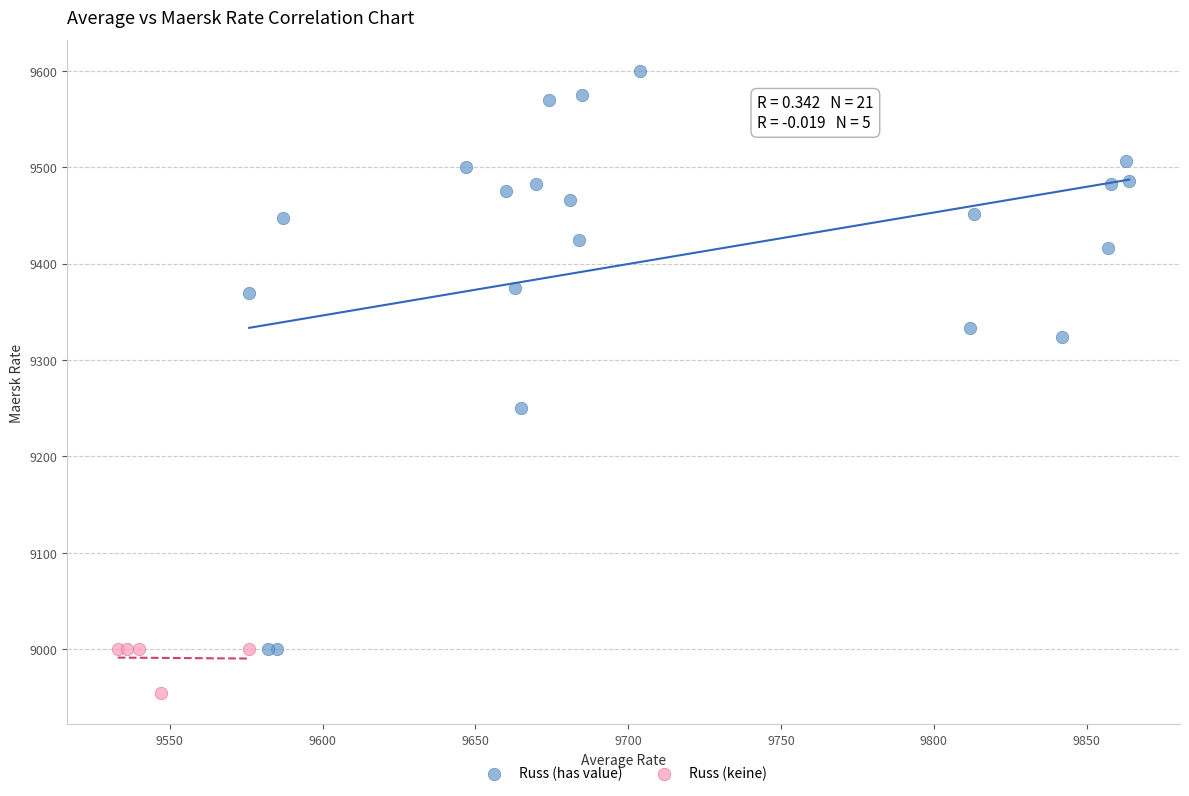

Which series reaches the minimum Y coordinate?

Russ (keine)